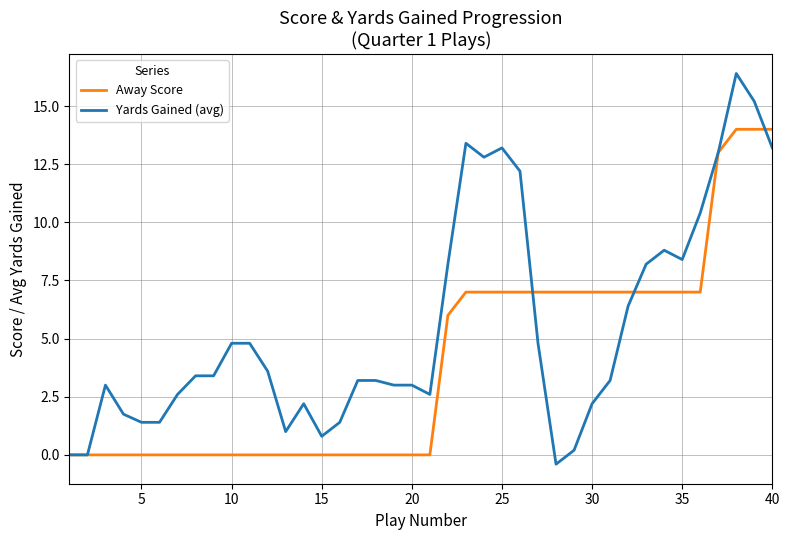

Rank the series by their maximum value, from highest to lowest.

Yards Gained (avg), Away Score